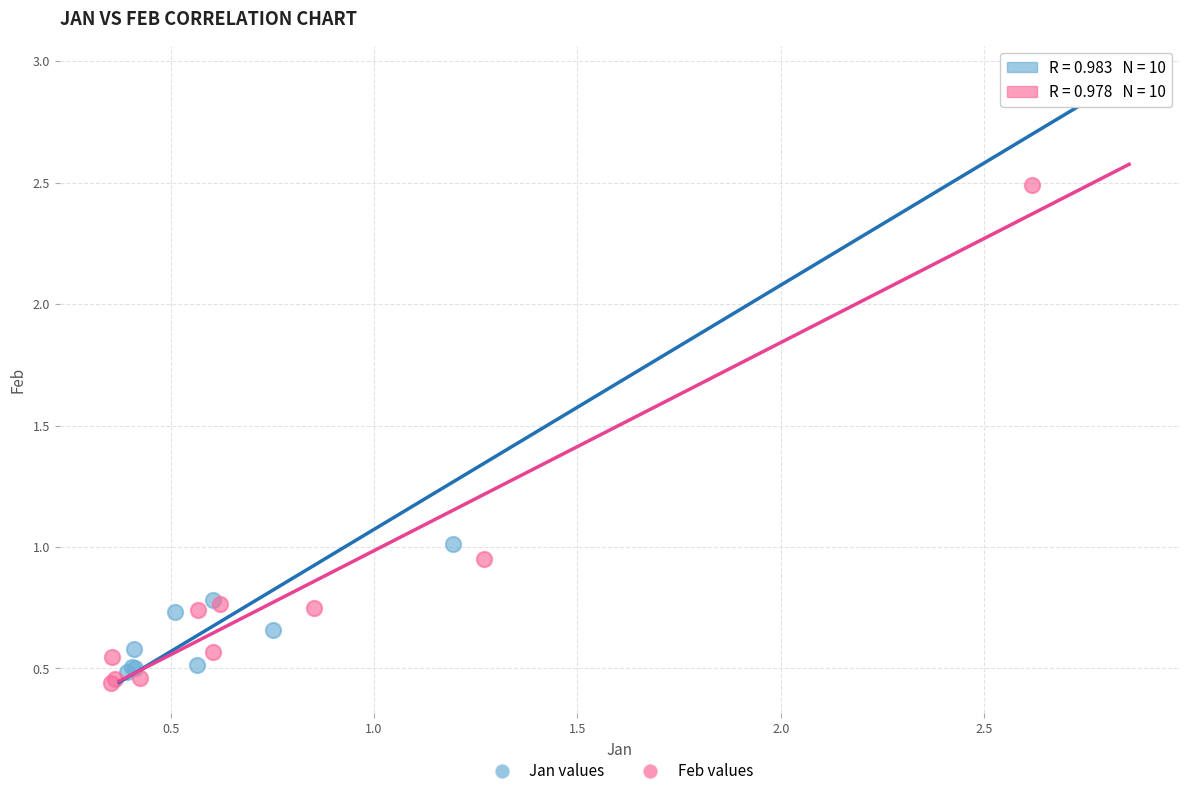

What are all the series names shown in the legend?

Jan values, Feb values